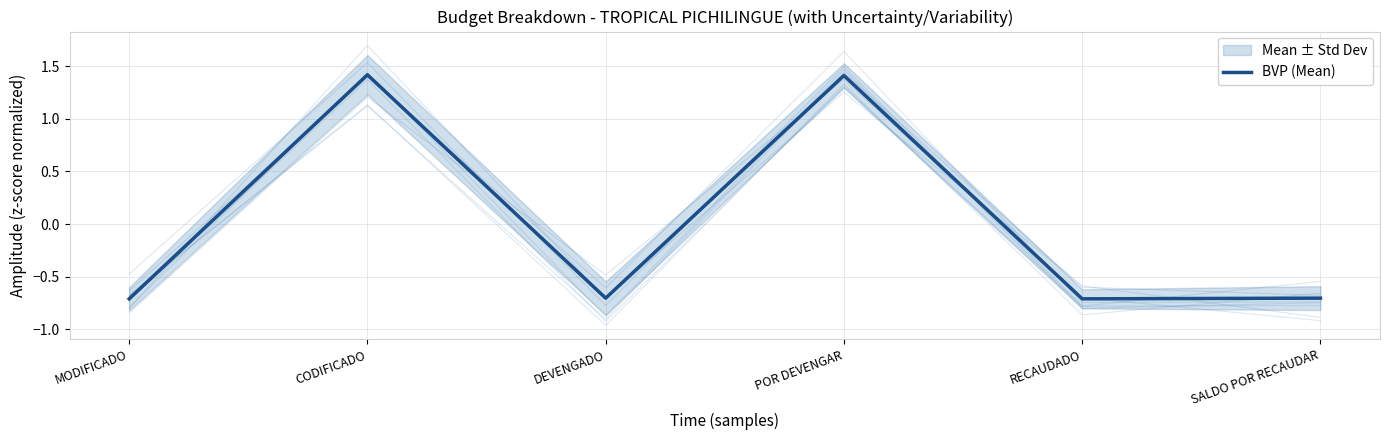

Read the value at CODIFICADO.

1.4